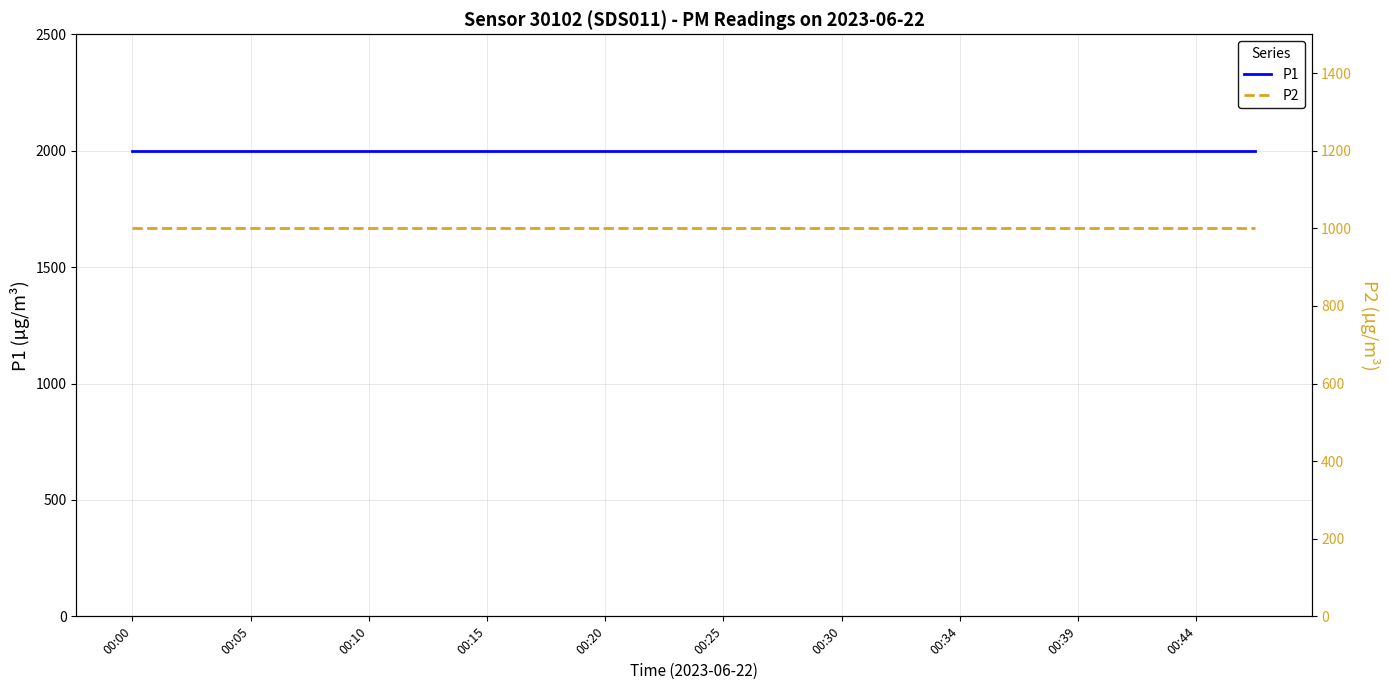

Which has a higher value, 00:34 or 00:20?

00:34